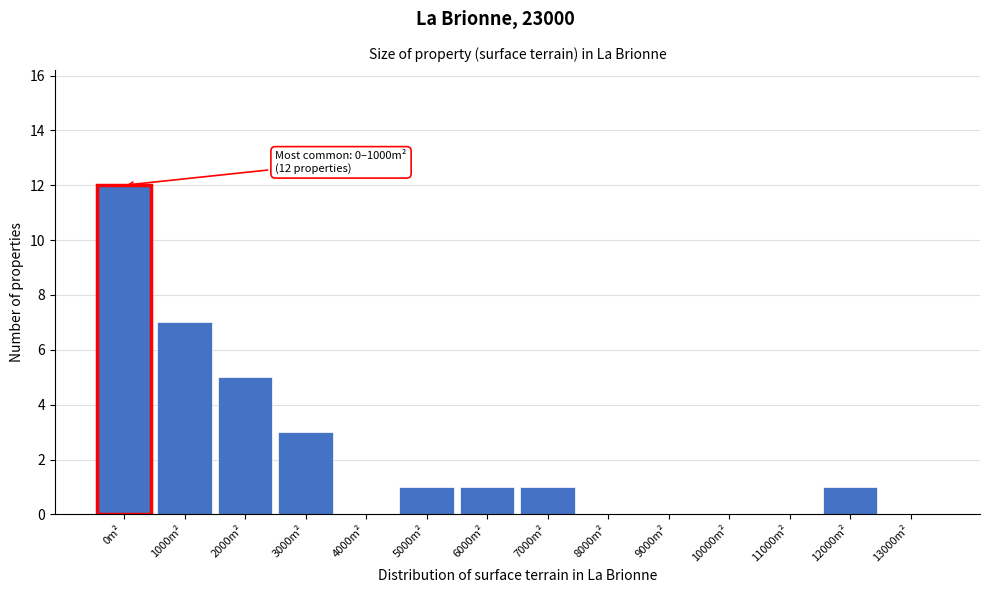

Reading left to right, what are all the values shown in this chart?

0m²=12	1000m²=7	2000m²=5	3000m²=3	4000m²=0	5000m²=1	6000m²=1	7000m²=1	8000m²=0	9000m²=0	10000m²=0	11000m²=0	12000m²=1	13000m²=0